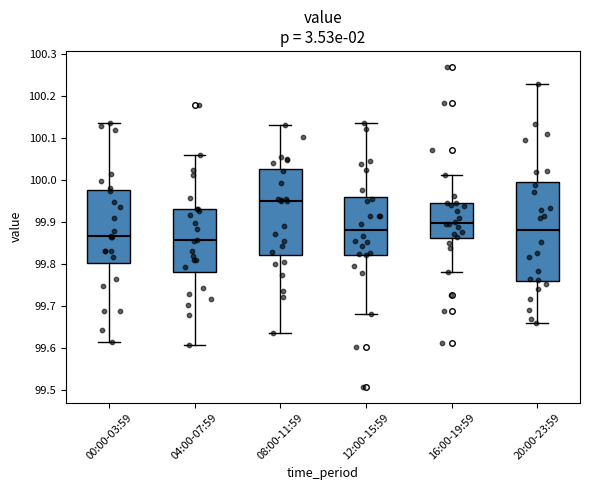

Reading left to right, transcribe this box plot: for each box, give where its median line is, the range the box spans, and where its two whiskers end, as read against the y-axis. The values are not printed on the chart, so give them approximately, as read against the axis.

00:00-03:59: median 99.87, box 99.80 to 99.98, whiskers 99.61 to 100.14
04:00-07:59: median 99.86, box 99.78 to 99.93, whiskers 99.61 to 100.06
08:00-11:59: median 99.95, box 99.82 to 100.03, whiskers 99.64 to 100.13
12:00-15:59: median 99.88, box 99.82 to 99.96, whiskers 99.68 to 100.13
16:00-19:59: median 99.90, box 99.86 to 99.94, whiskers 99.78 to 100.01
20:00-23:59: median 99.88, box 99.76 to 100.00, whiskers 99.66 to 100.23